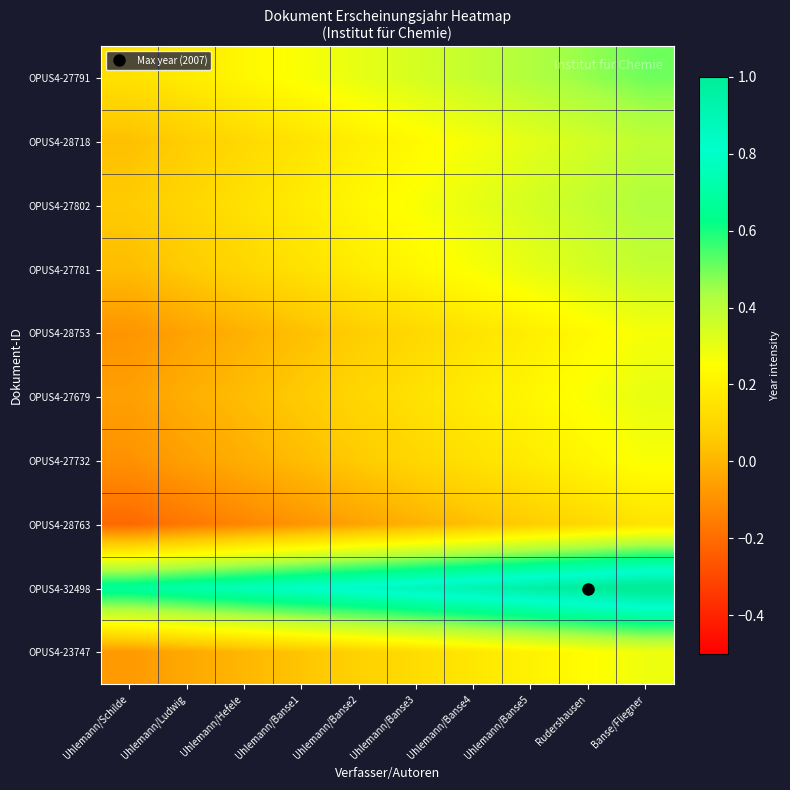

What is the difference between the highest and lowest values at Uhlemann/Hefele?

0.9